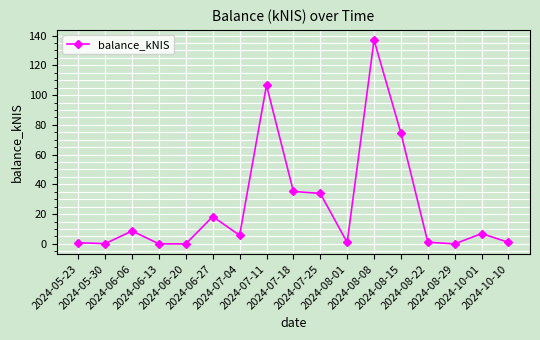

What is the maximum value shown in the chart?

137.0